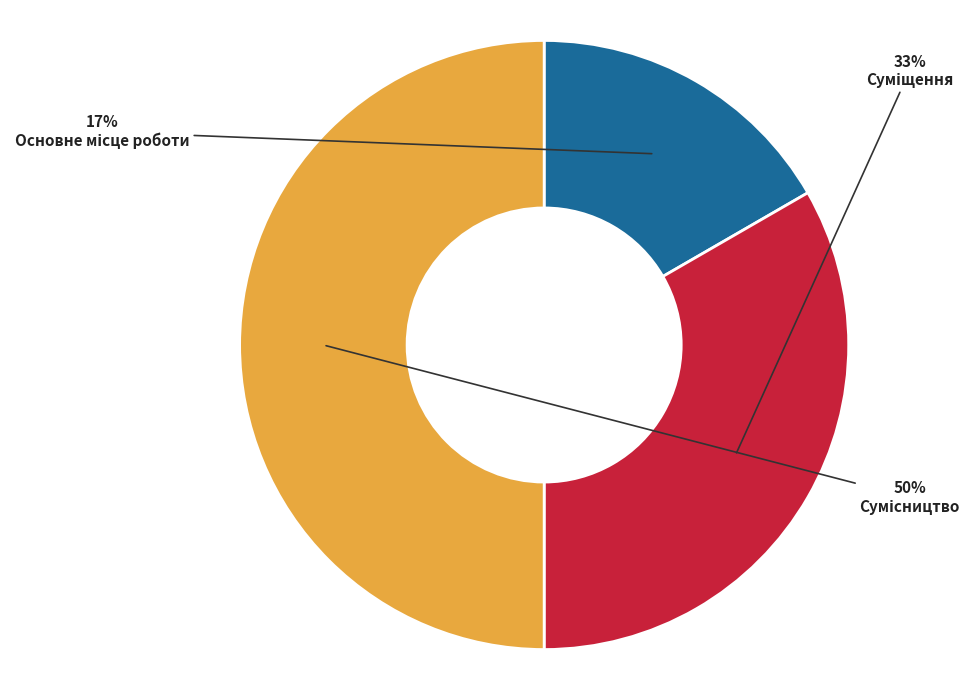

To the nearest percent, what is the difference between the largest and smallest slice percentages?

33%